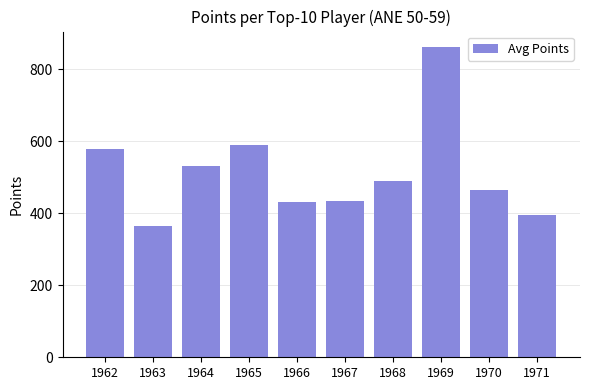

Does the chart contain any negative values?

No